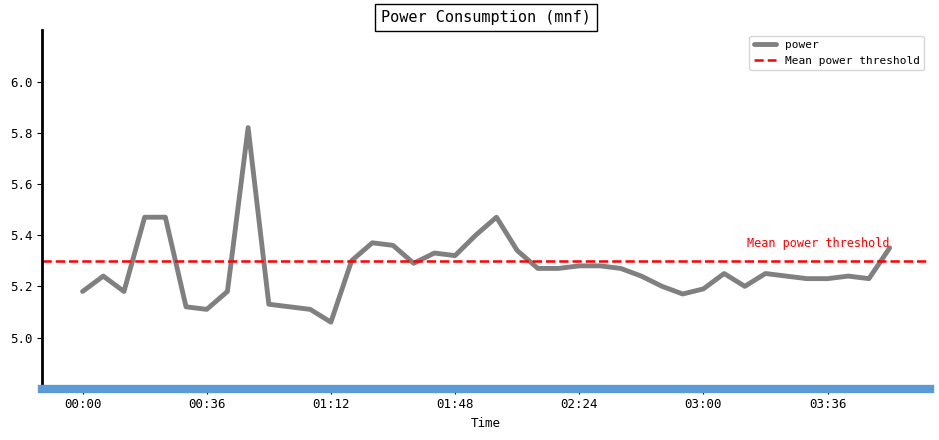

What is the value of the 13th point from the left?

5.1